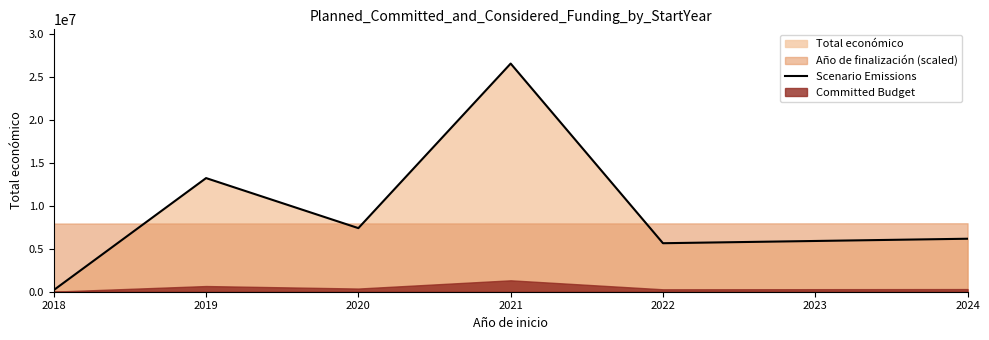

Where does the data first go above 7392568?

2019